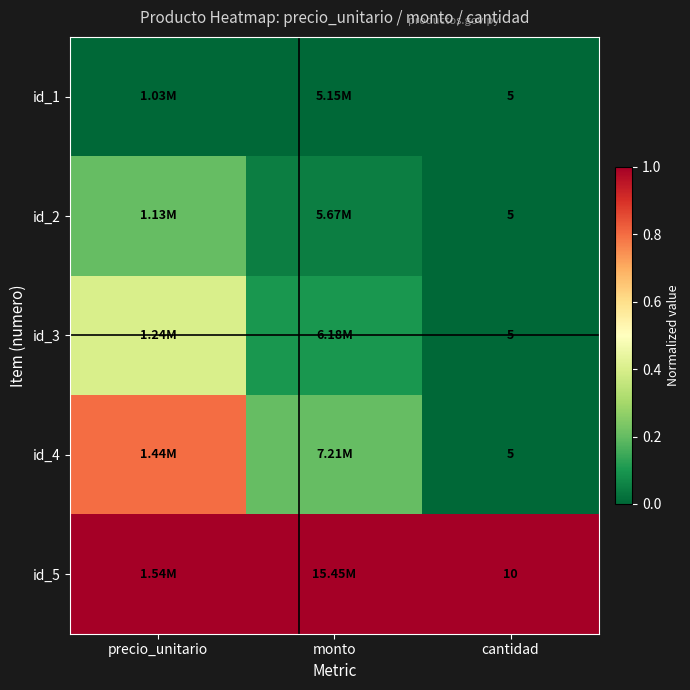

Is it true that id_5 equals 0.2 at monto?

False